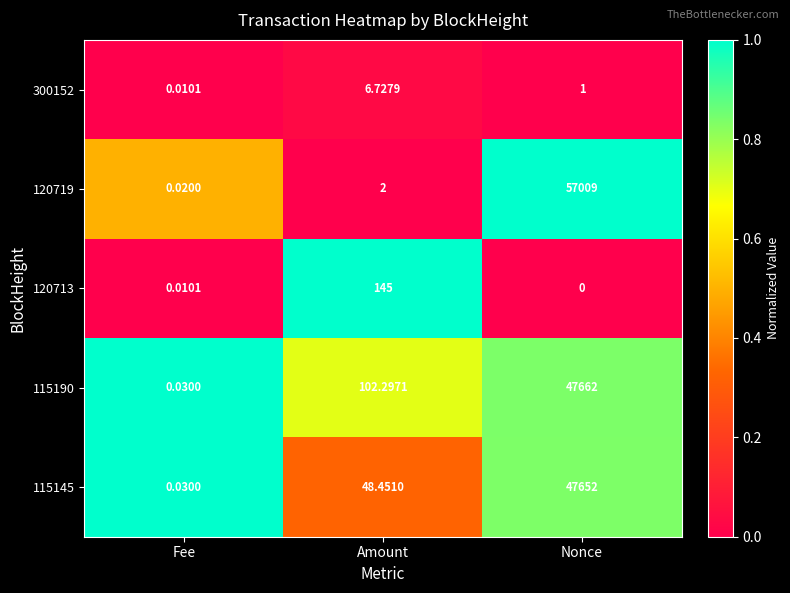

At which label is 120713 closest to 72?

Fee